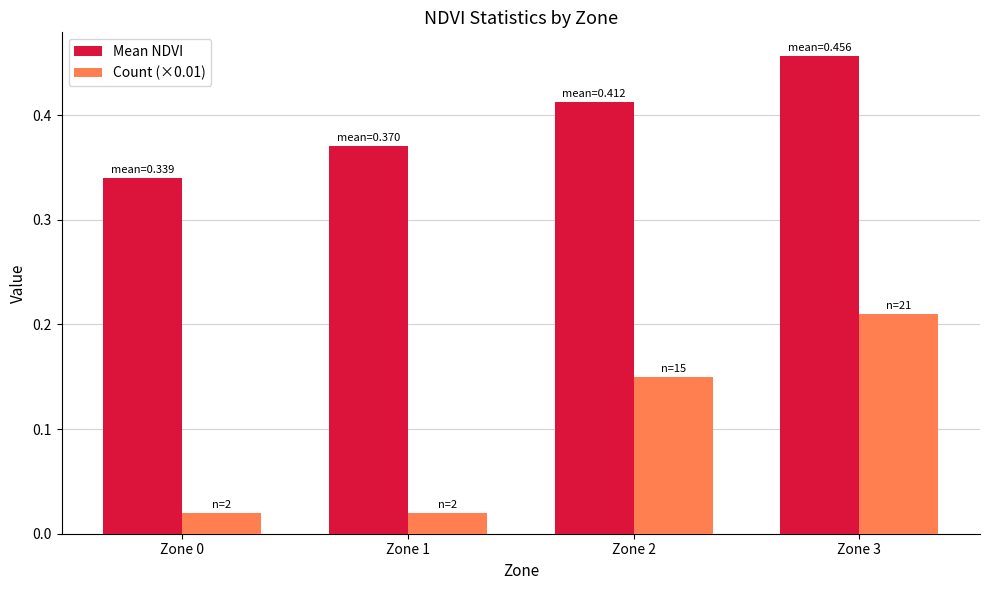

The Mean NDVI series shows 0.8 at Zone 3. True or false?

False